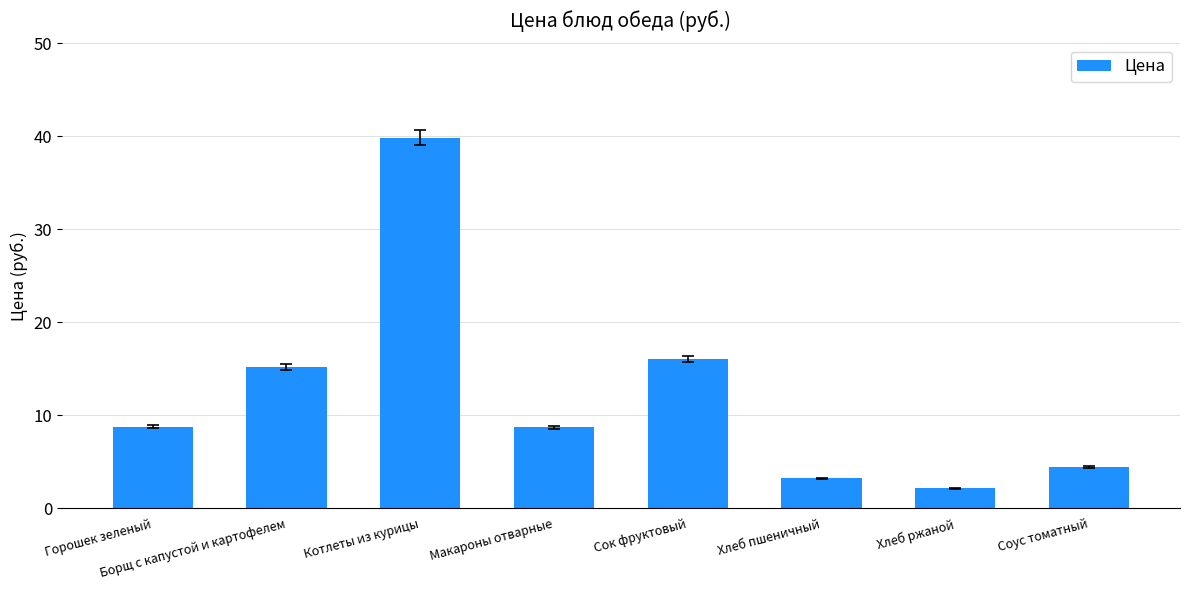

What is the maximum value shown in the chart?

39.9